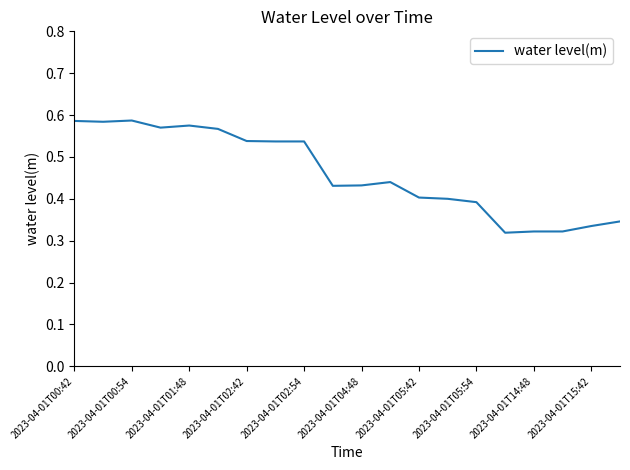

At which category does the chart reach its minimum across all series?

15